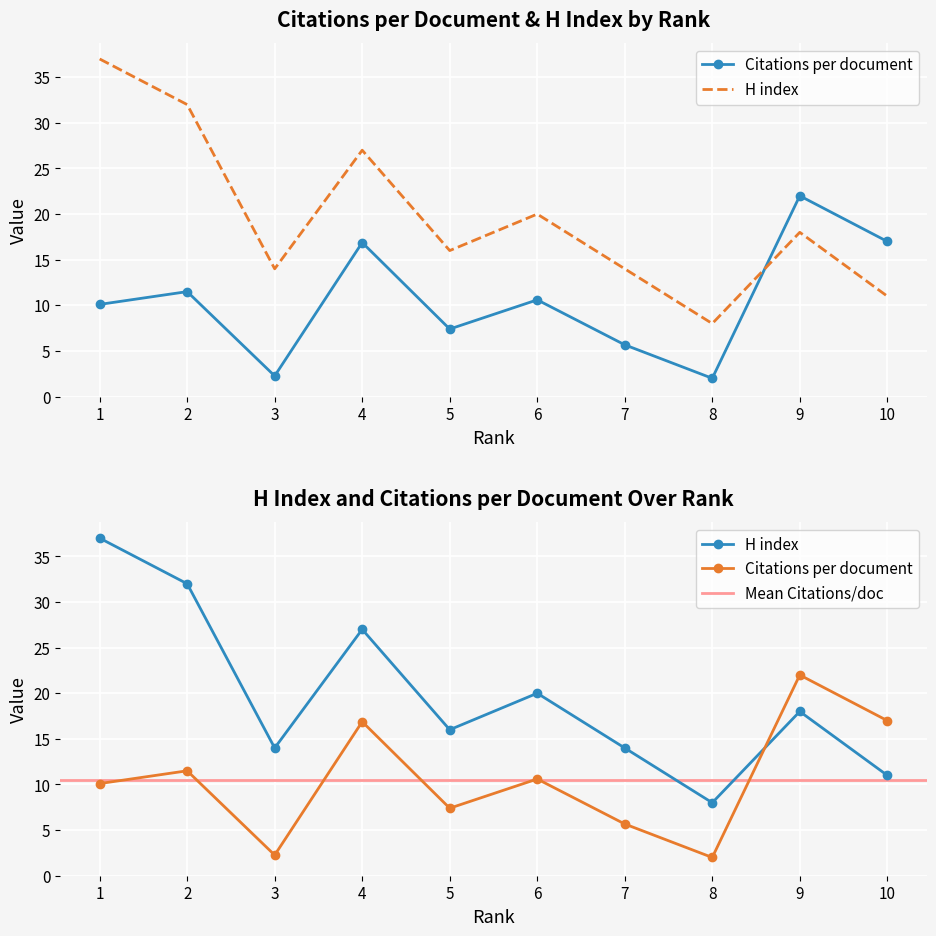

Rank the series by their average value, from lowest to highest.

Citations per document, H index